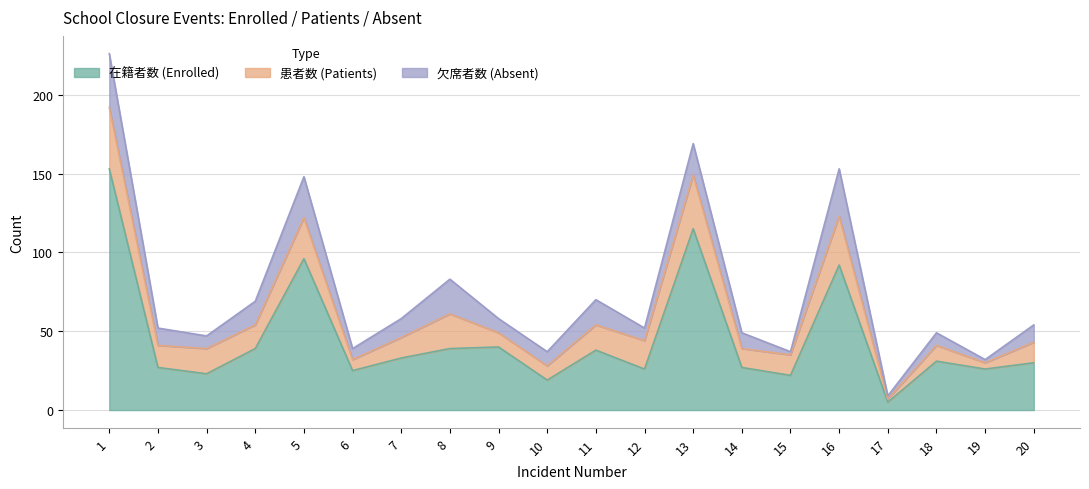

True or false: 患者数 (Patients) and 欠席者数 (Absent) intersect in this chart.

False